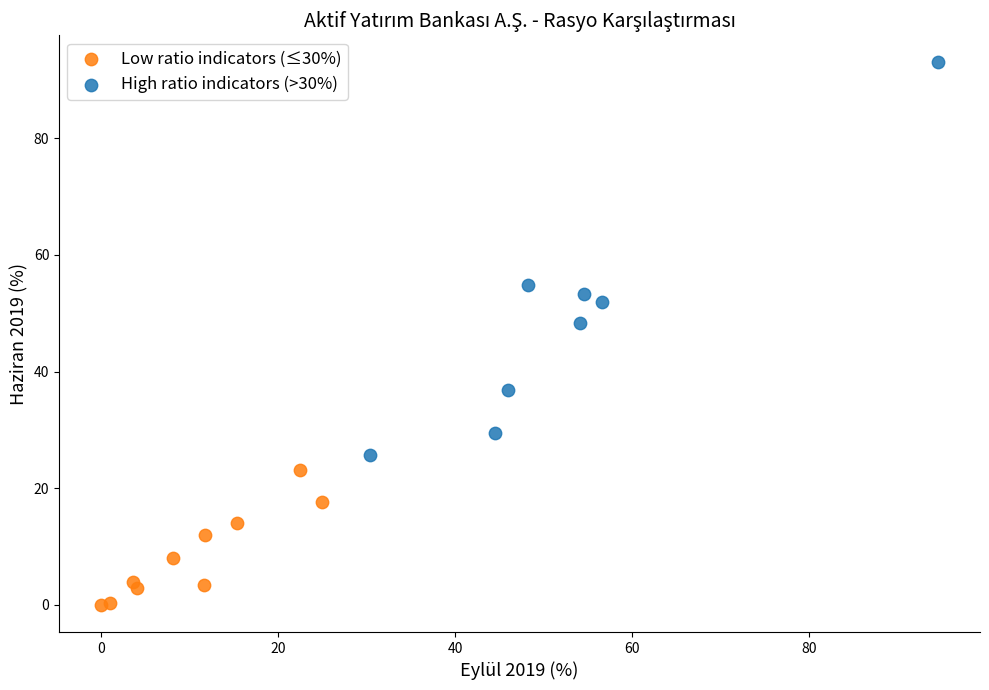

Which series has the largest Y range (max minus min)?

High ratio indicators (>30%)